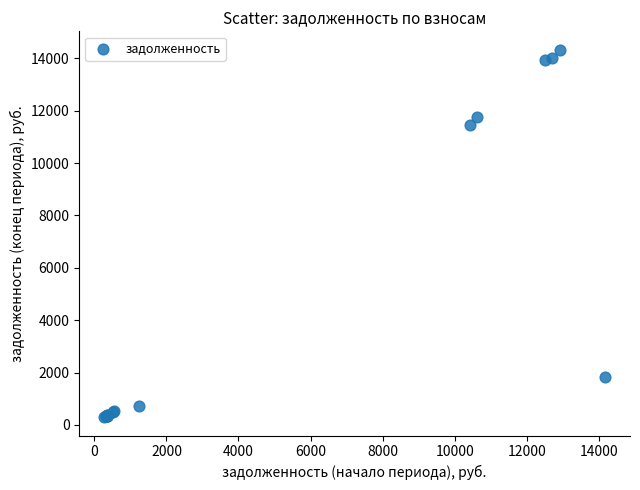

What Y value in the scatter plot is closest to 7313?

11461.3